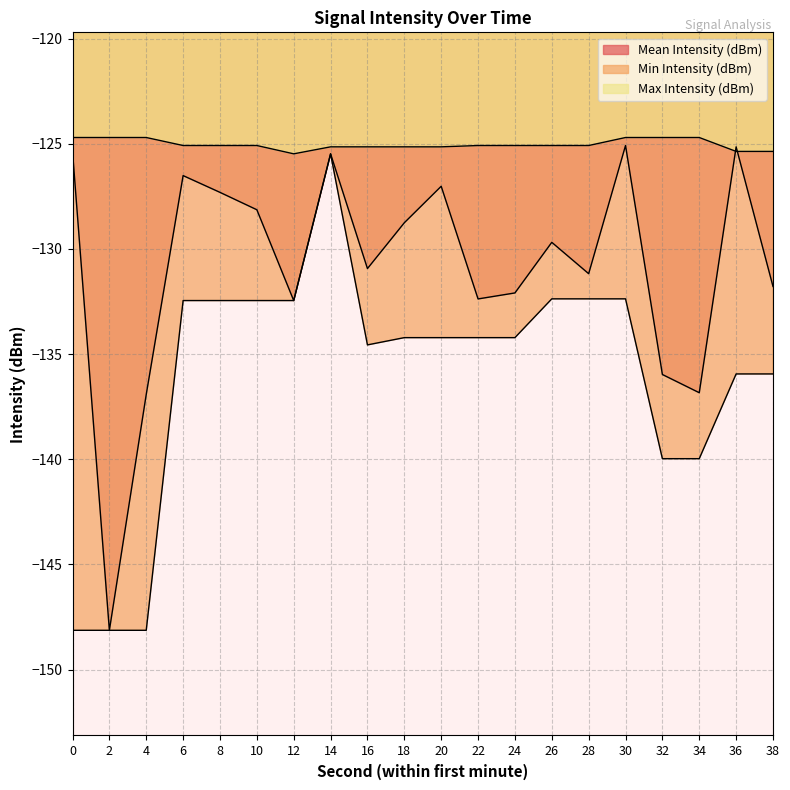

How many data points in Max Intensity (dBm) are above -125?

6